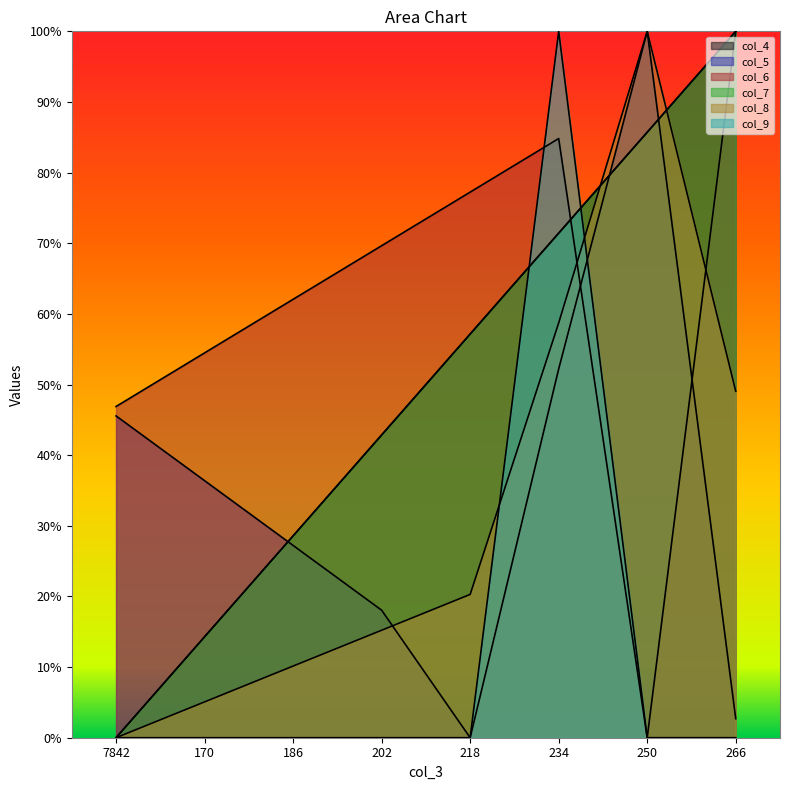

What is the difference between the second highest and second lowest values in the col_8 series?

0.5